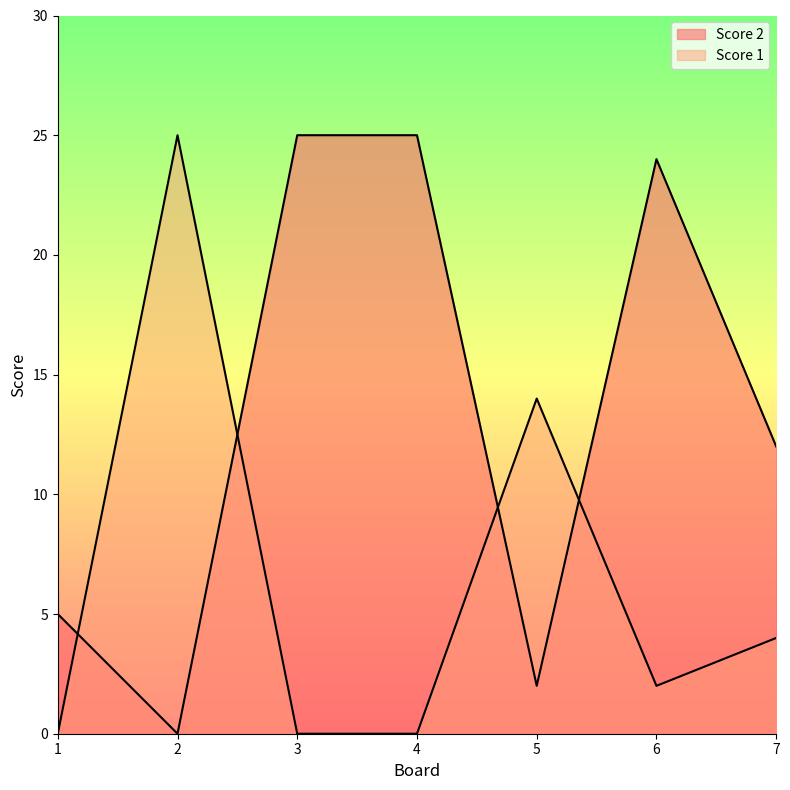

True or false: Score 1 and Score 2 intersect in this chart.

True